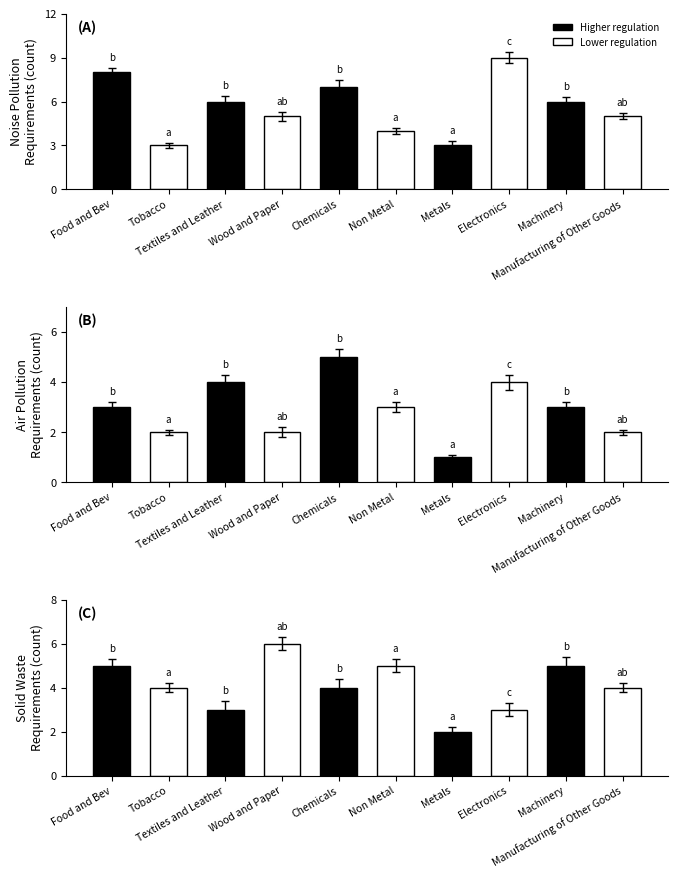

Which category has the lowest value across all series?

Metals